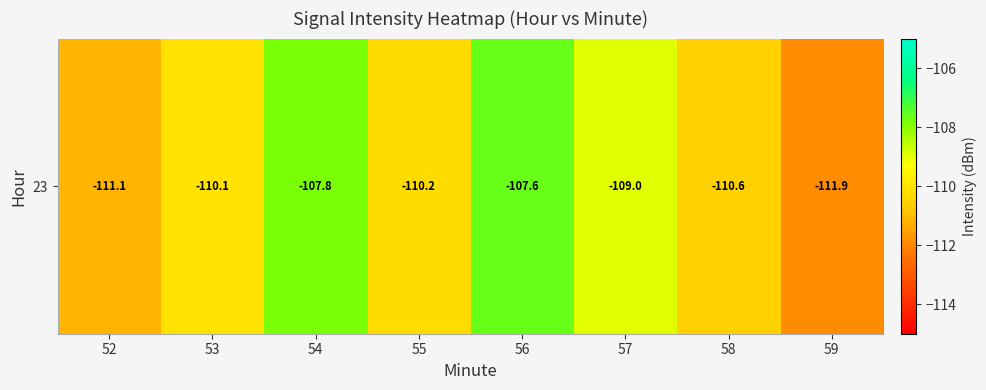

Rank the categories by value from lowest to highest.

59, 52, 58, 55, 53, 57, 54, 56